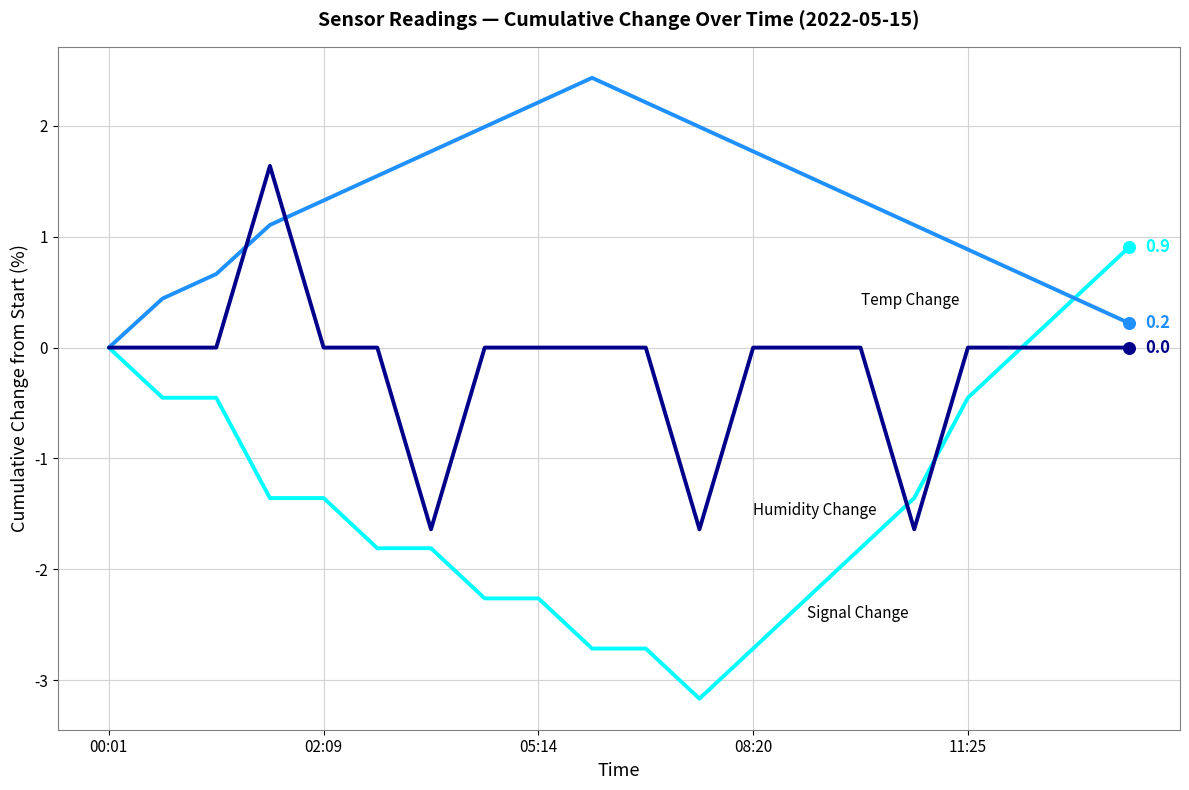

What is the smallest value displayed?

-3.2